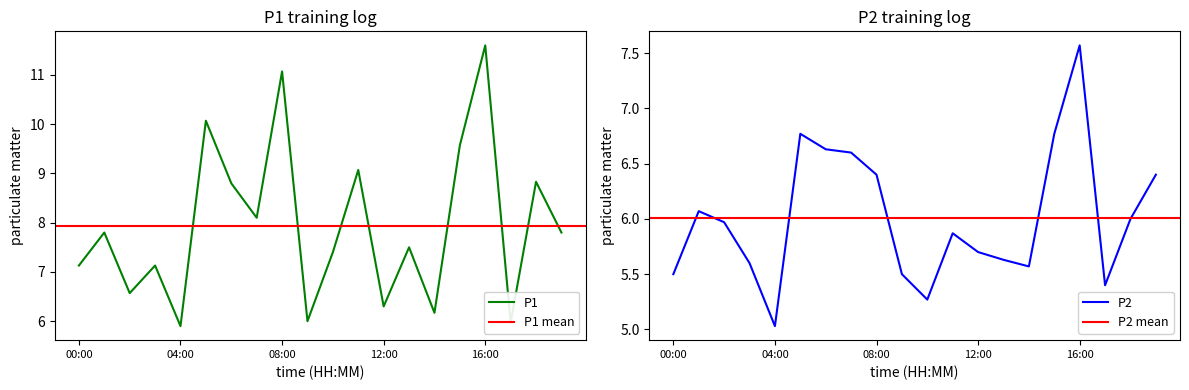

What is the sum of the P2 values at 14:00 and 11:00?

11.4